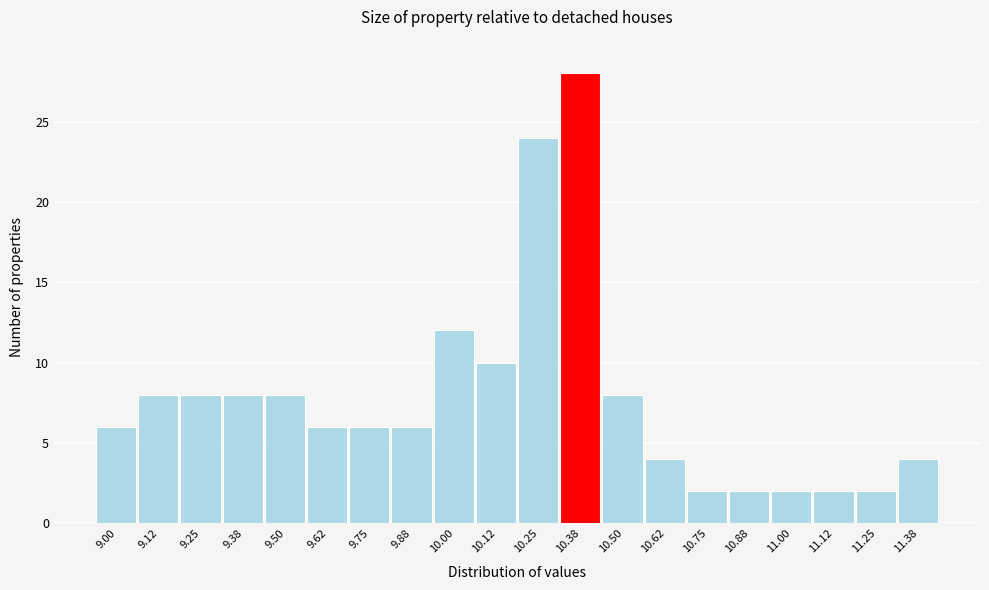

Reading left to right, what are all the values shown in this chart?

9.00=6	9.12=8	9.25=8	9.38=8	9.50=8	9.62=6	9.75=6	9.88=6	10.00=12	10.12=10	10.25=24	10.38=28	10.50=8	10.62=4	10.75=2	10.88=2	11.00=2	11.12=2	11.25=2	11.38=4